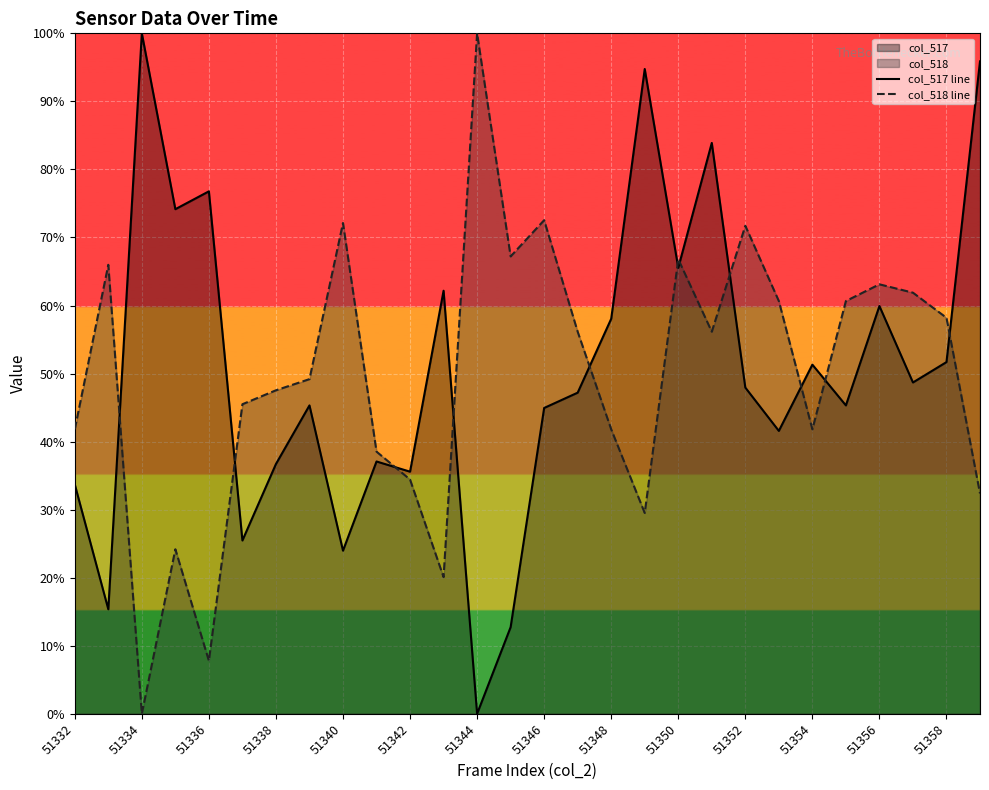

True or false: col_517 line has more than 2 interior local peaks.

True